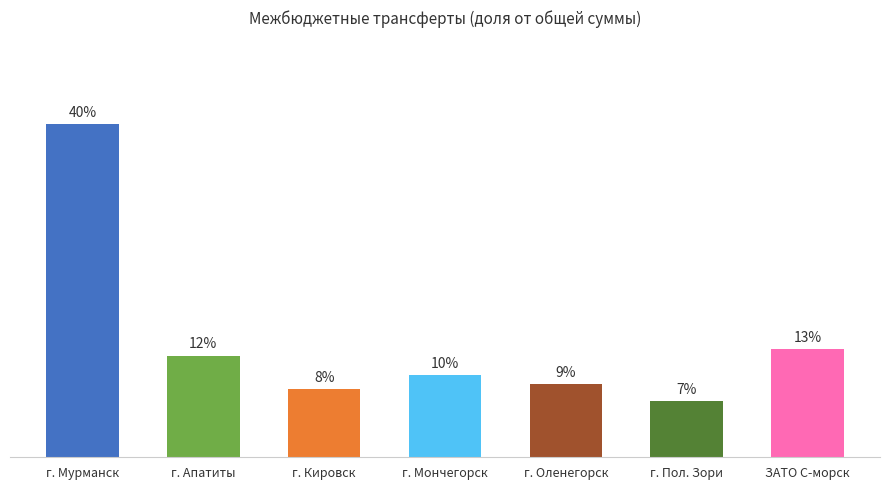

Reading left to right, transcribe all the data shown in this chart.

г. Мурманск=40.5	г. Апатиты=12.4	г. Кировск=8.3	г. Мончегорск=10.0	г. Оленегорск=8.9	г. Пол. Зори=6.8	ЗАТО С-морск=13.2